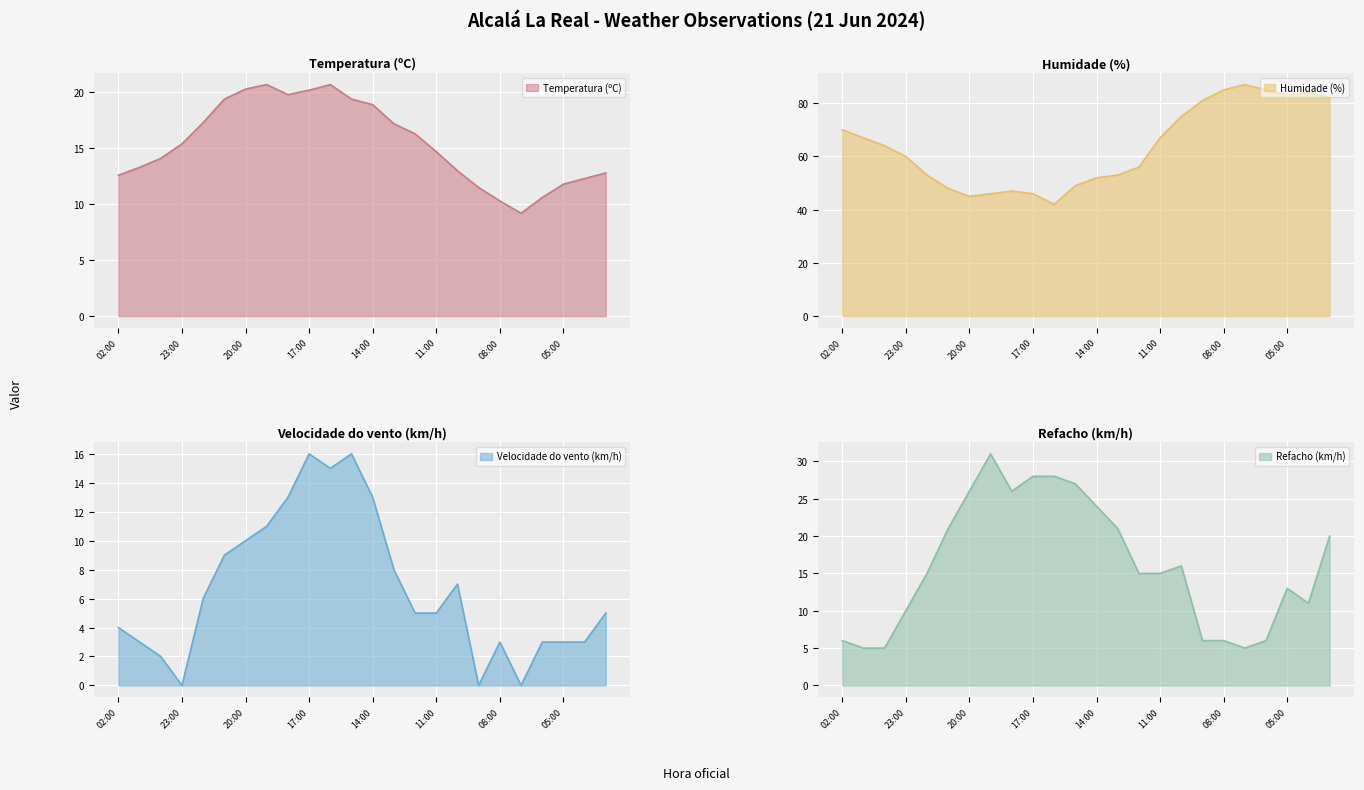

List the labels in order of Humidade (%) value, largest first.

07:00, 08:00, 06:00, 04:00, 05:00, 03:00, 09:00, 10:00, 02:00, 01:00, 11:00, 00:00, 23:00, 12:00, 22:00, 13:00, 14:00, 15:00, 21:00, 18:00, 19:00, 17:00, 20:00, 16:00